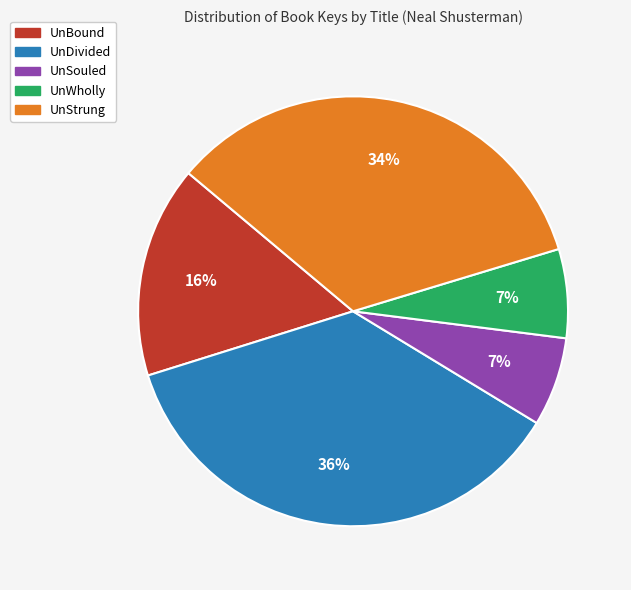

True or false: UnBound accounts for 3% of the total.

False